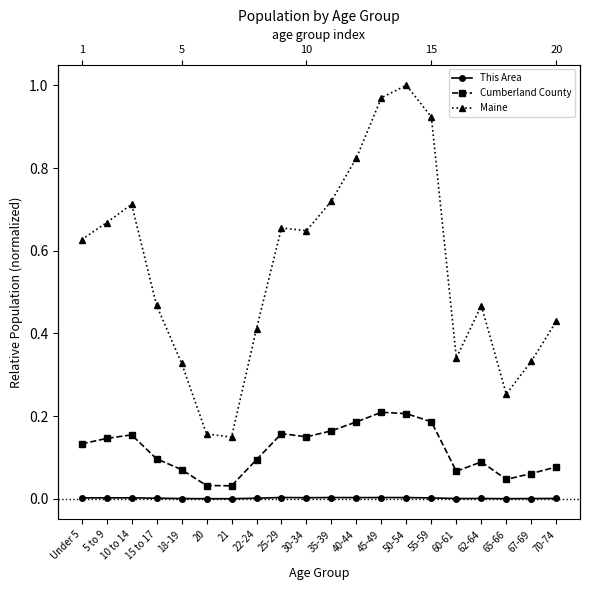

What is the total value across all series at 50-54?

1.2